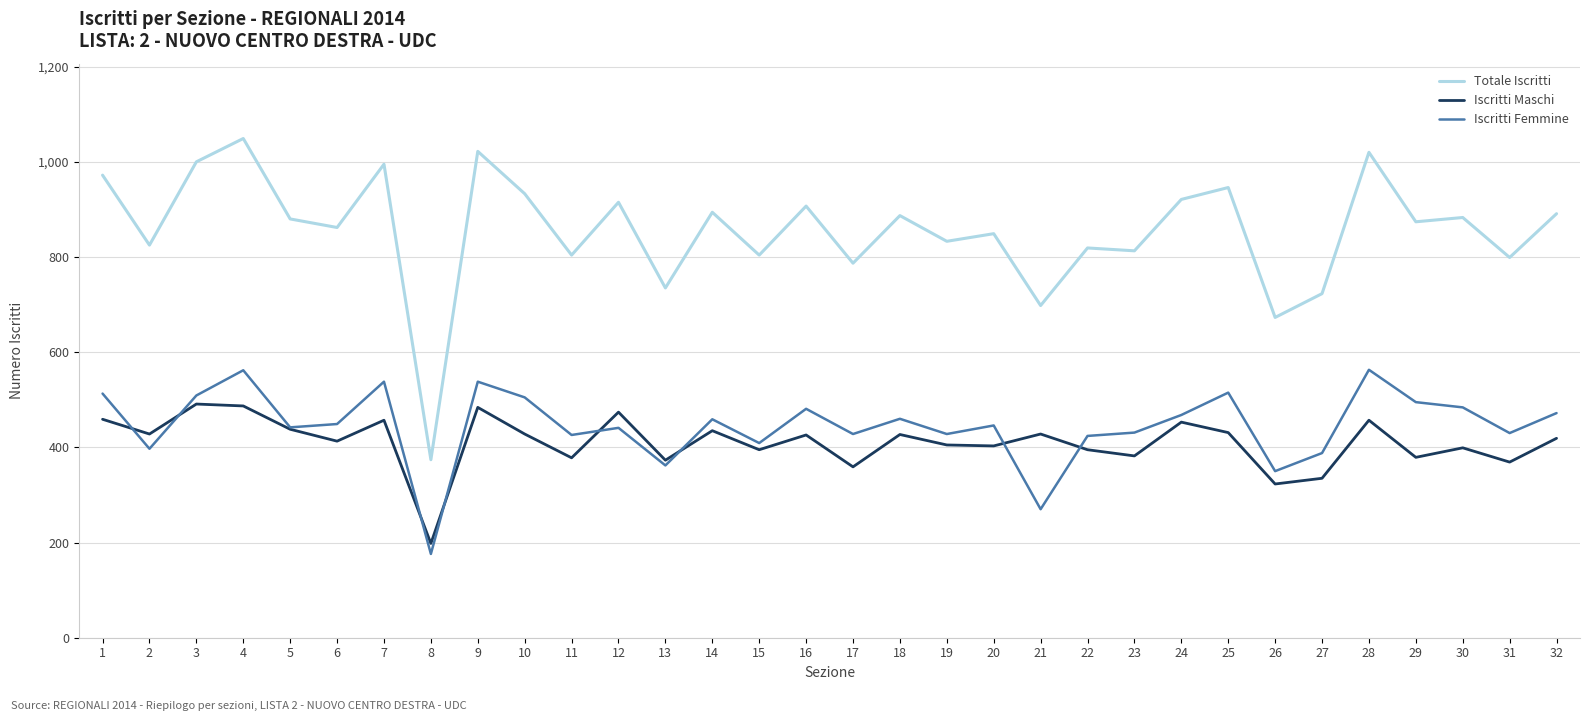

Count the number of categories in the chart.

32